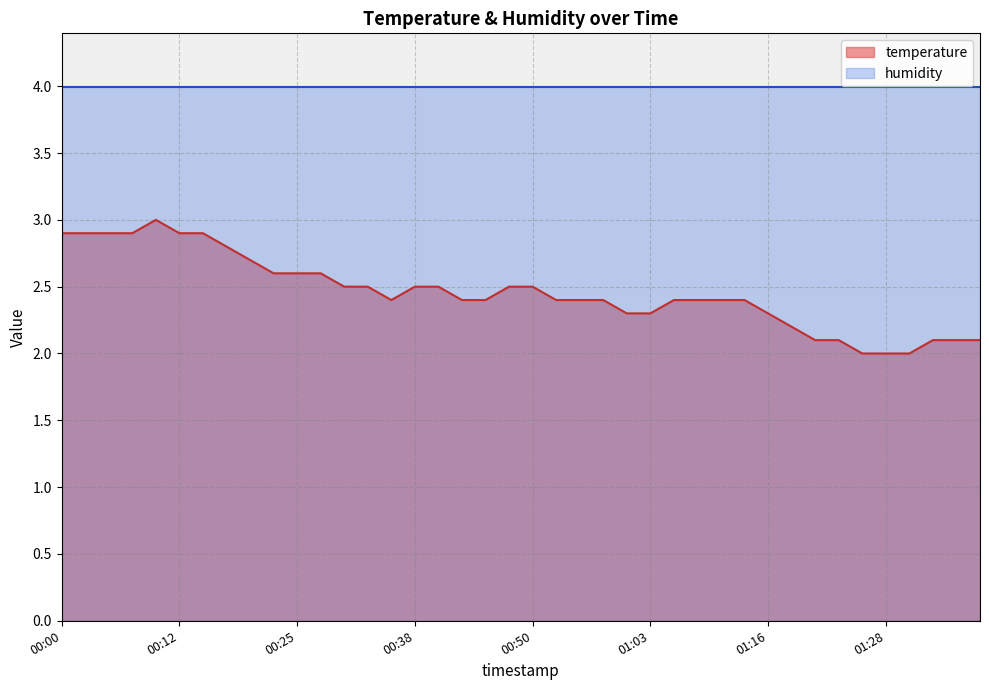

Between 00:45 and 00:02, which is larger?

00:02